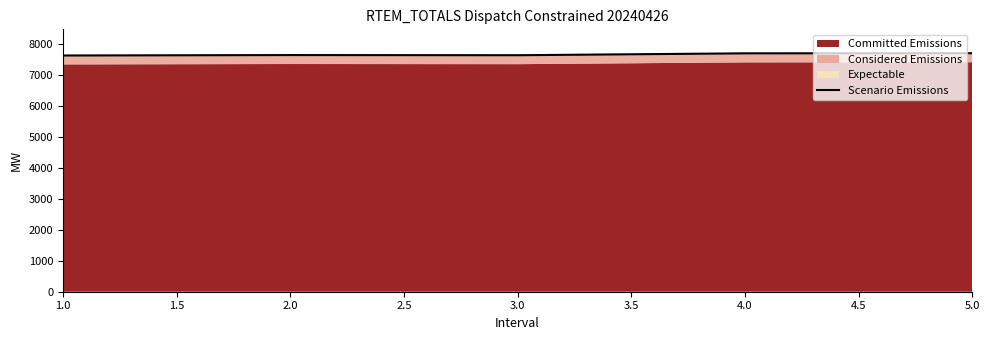

How many data points does each series have?

5